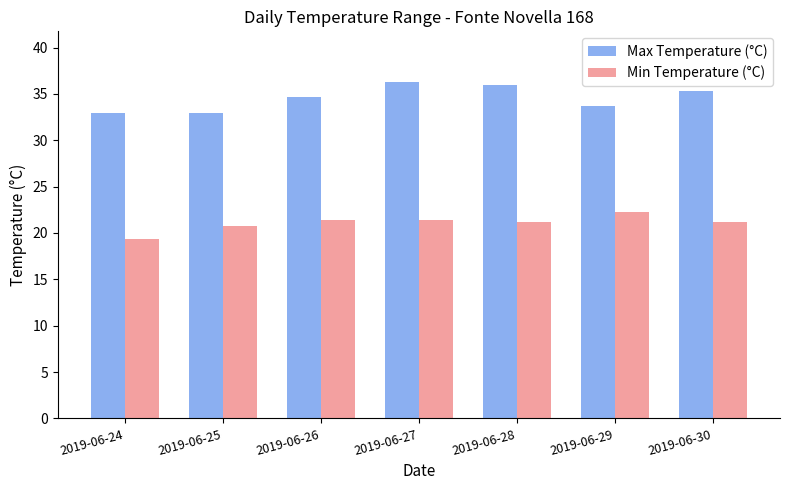

Are the bars horizontal?

No